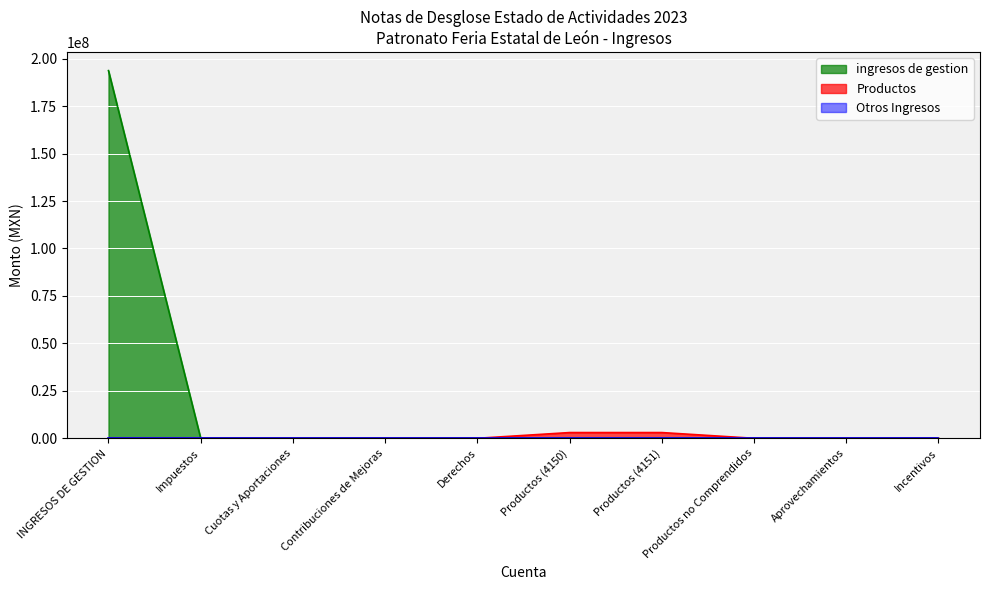

True or false: Ingresos de Gestión has a value of 103127608.7 at 4150 Productos.

False